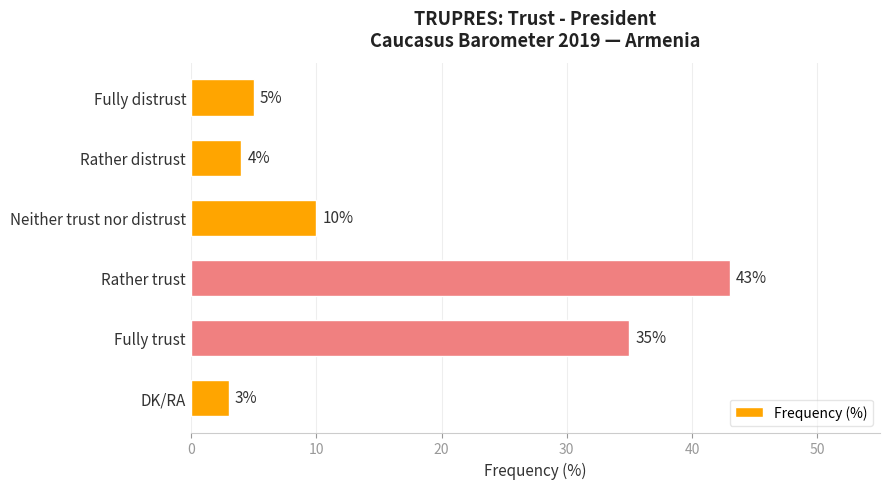

Reading top to bottom, transcribe all the data shown in this chart.

Fully distrust=5	Rather distrust=4	Neither trust nor distrust=10	Rather trust=43	Fully trust=35	DK/RA=3